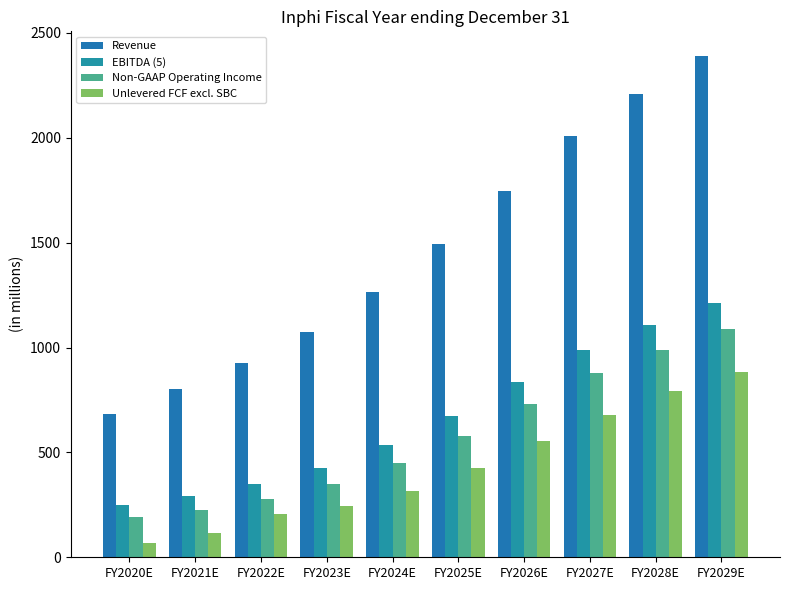

Is it true that Unlevered FCF excl. SBC equals 425 at FY2025E?

True